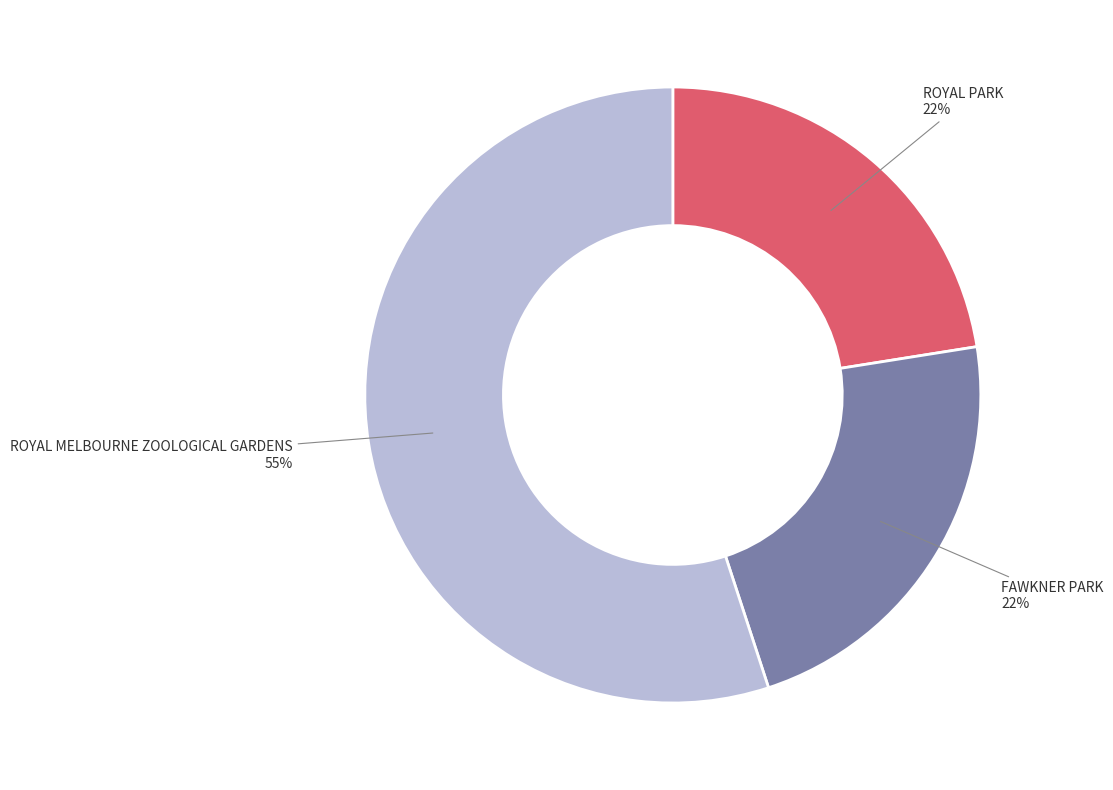

To the nearest percent, what is the average slice percentage?

33%